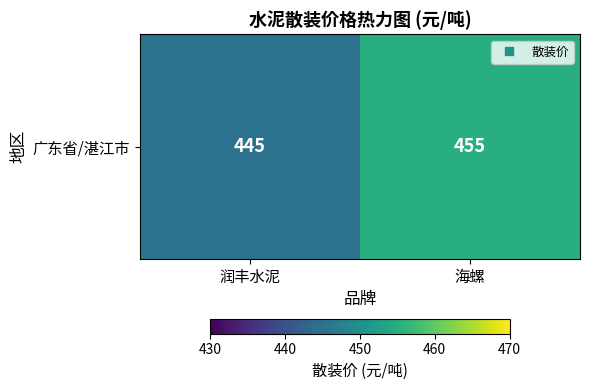

Reading left to right, list all the values displayed in this chart.

445	455